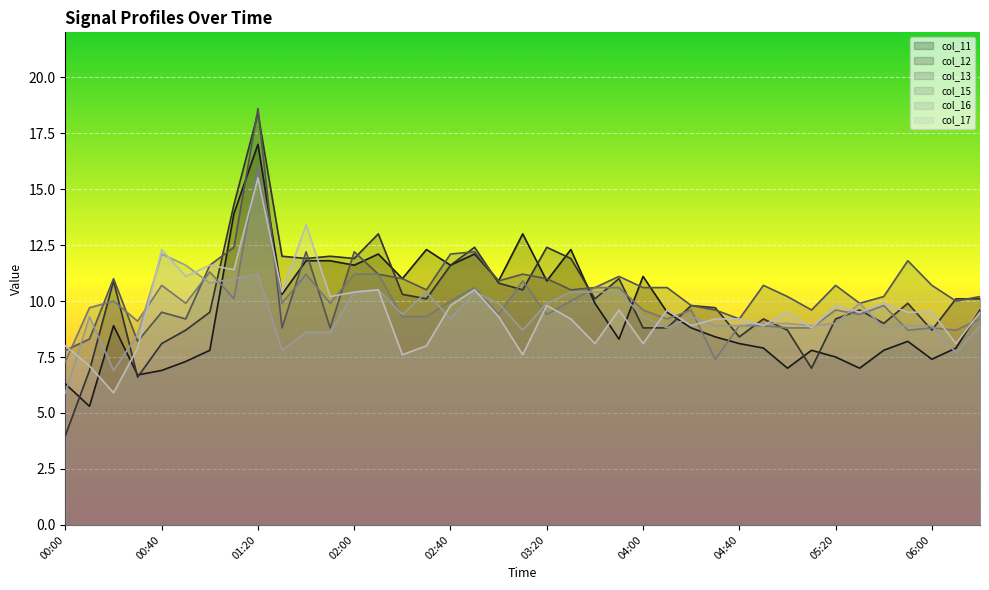

How many lines are shown in the chart?

6